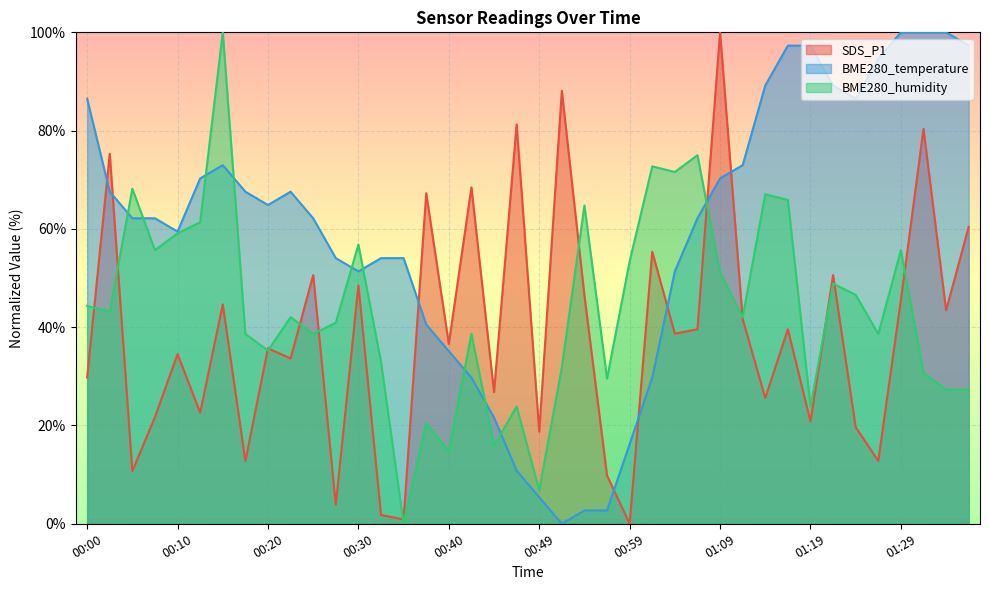

What is the value of the SDS_P1 point at the 34th from the left?

50.6